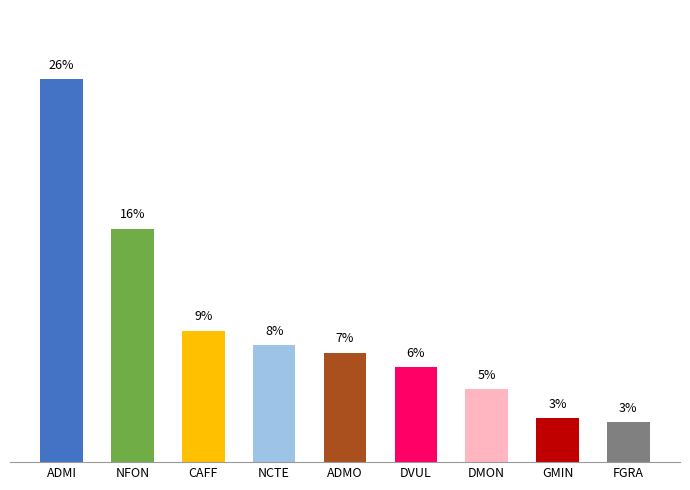

Rank the categories by value from lowest to highest.

FGRA, GMIN, DMON, DVUL, ADMO, NCTE, CAFF, NFON, ADMI